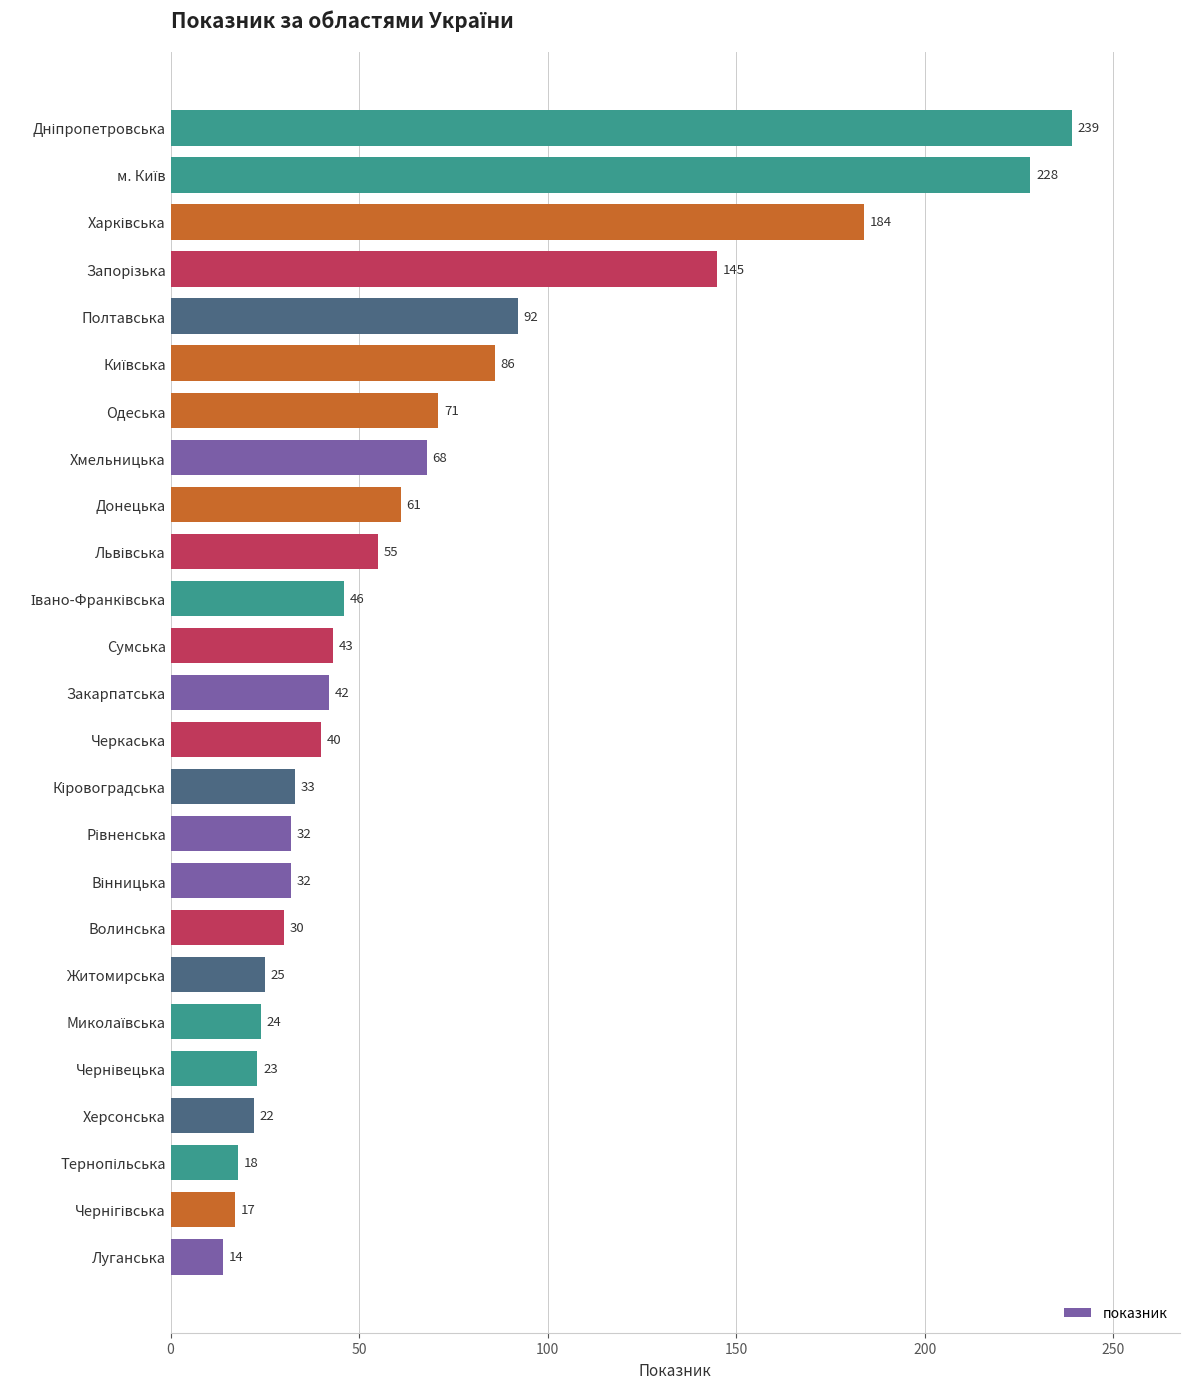

The value at Луганська is 3. True or false?

False